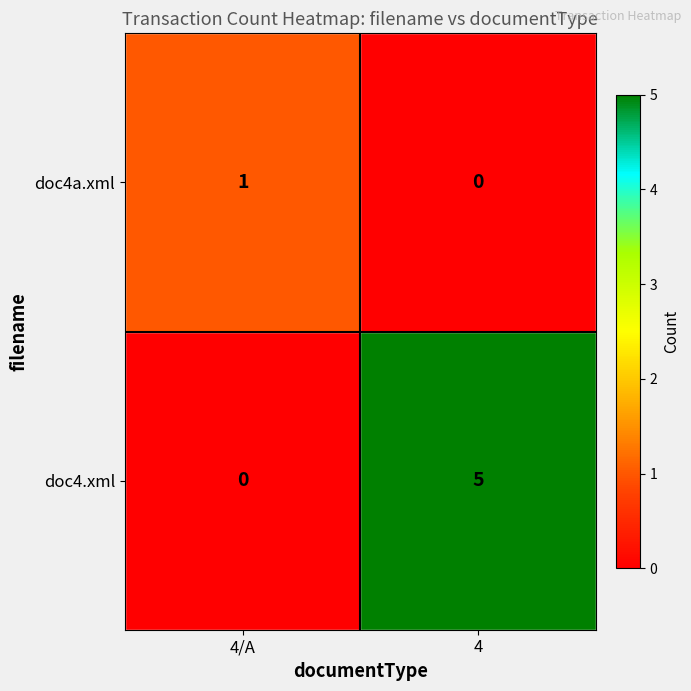

What is the maximum value for doc4.xml?

5